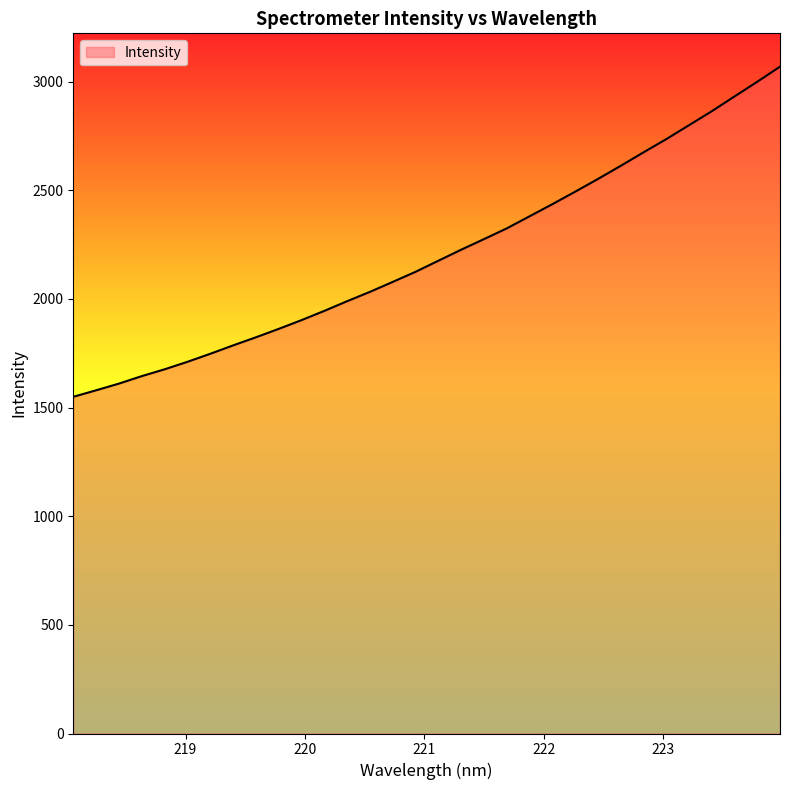

What is the difference between the maximum and minimum values?

1519.4